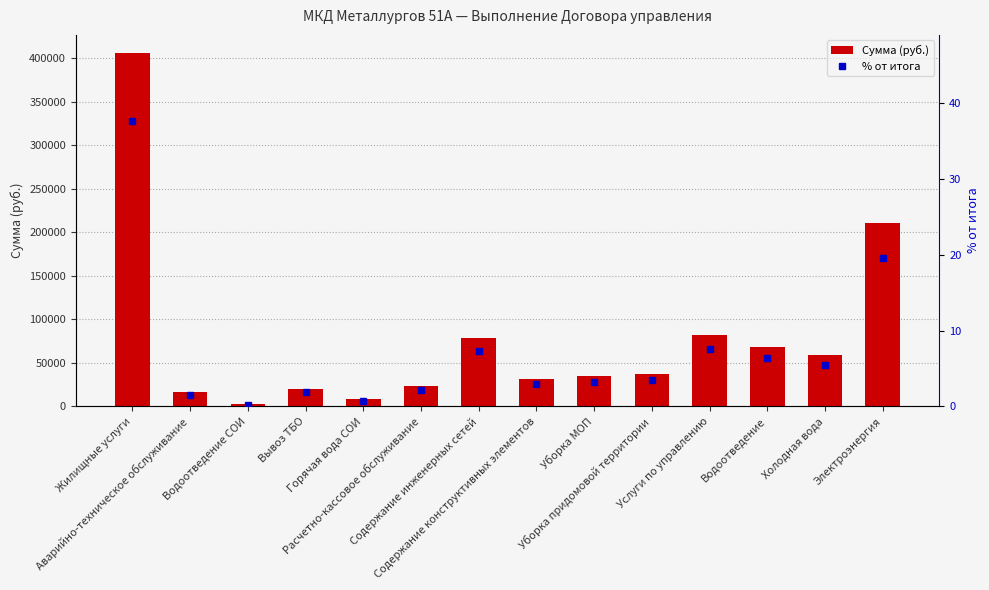

At Аварийно-техническое обслуживание, list the series in order from largest to smallest.

Сумма (руб.), % от итога